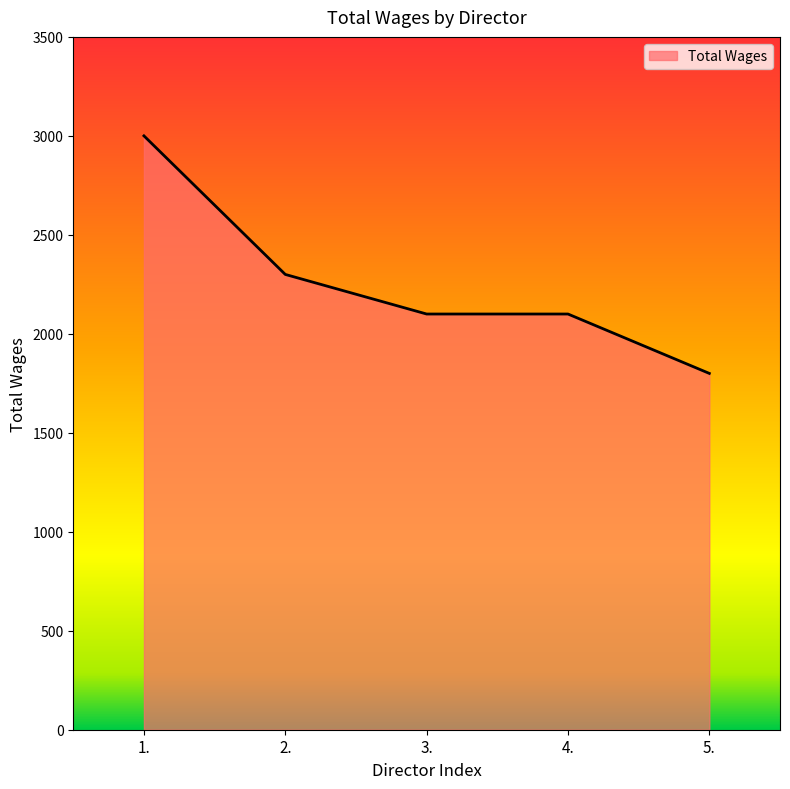

What is the sum of all values?

11300